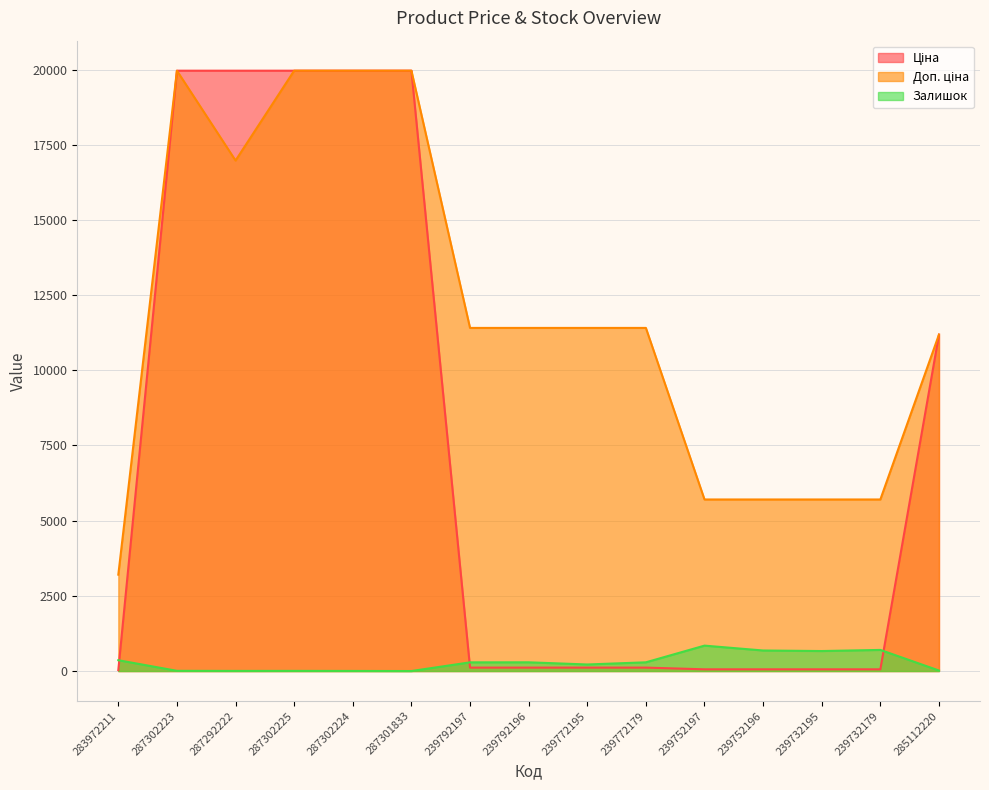

How many data points does each series have?

15